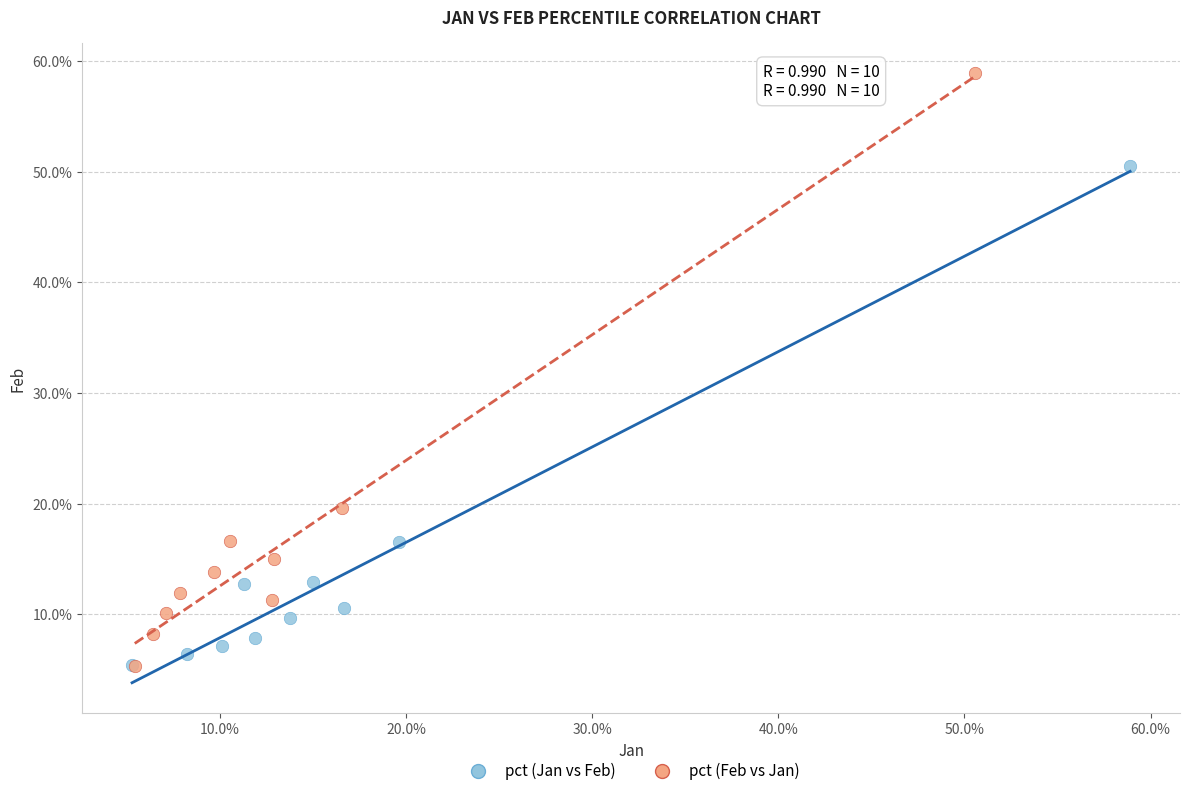

What are all the series names shown in the legend?

pct (Jan vs Feb), pct (Feb vs Jan)